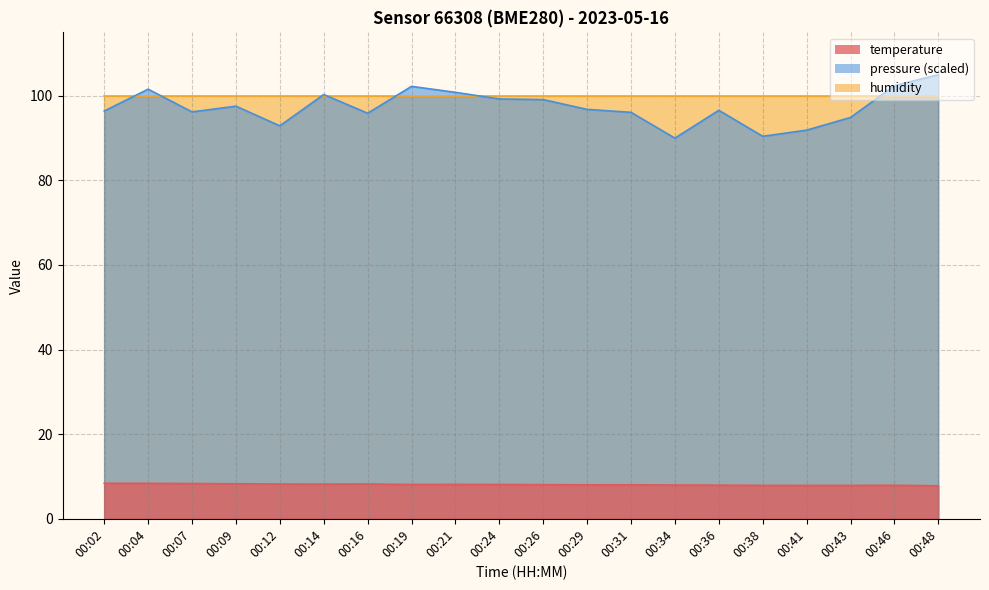

List the labels in order of pressure_scaled value, largest first.

00:48, 00:46, 00:19, 00:04, 00:21, 00:14, 00:24, 00:26, 00:09, 00:29, 00:36, 00:02, 00:07, 00:31, 00:16, 00:43, 00:12, 00:41, 00:38, 00:34